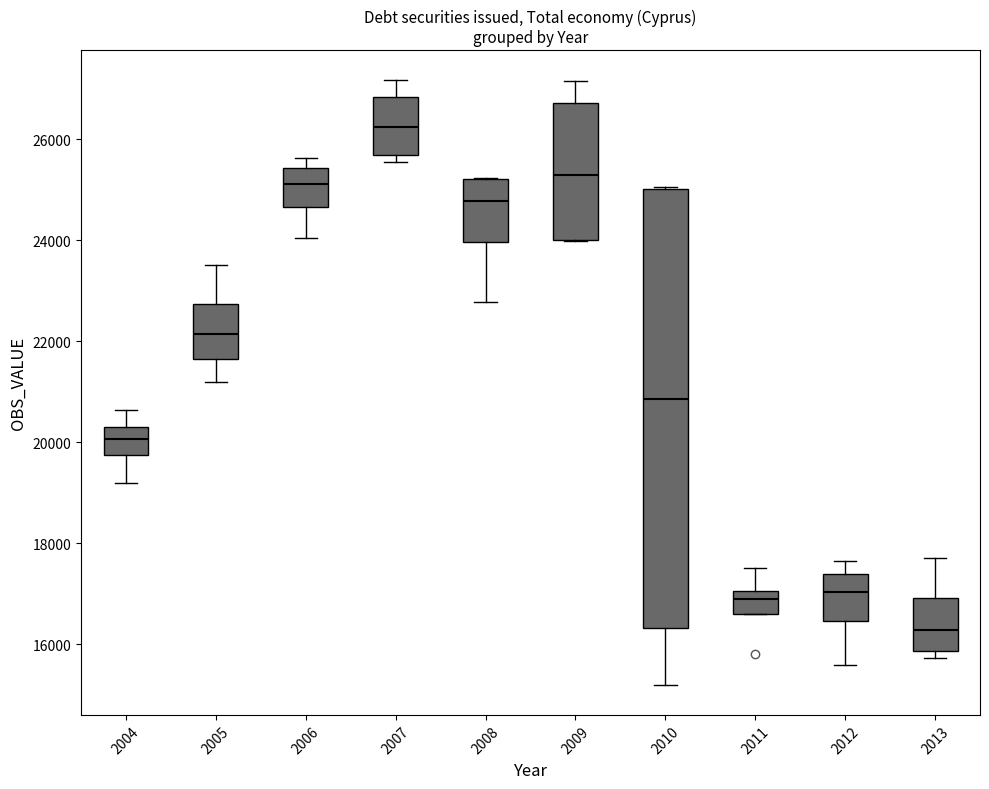

Where does the upper whisker of the box at x = 2013 end on the y-axis? The values are not printed on the chart, so give them approximately, as read against the axis.

17600